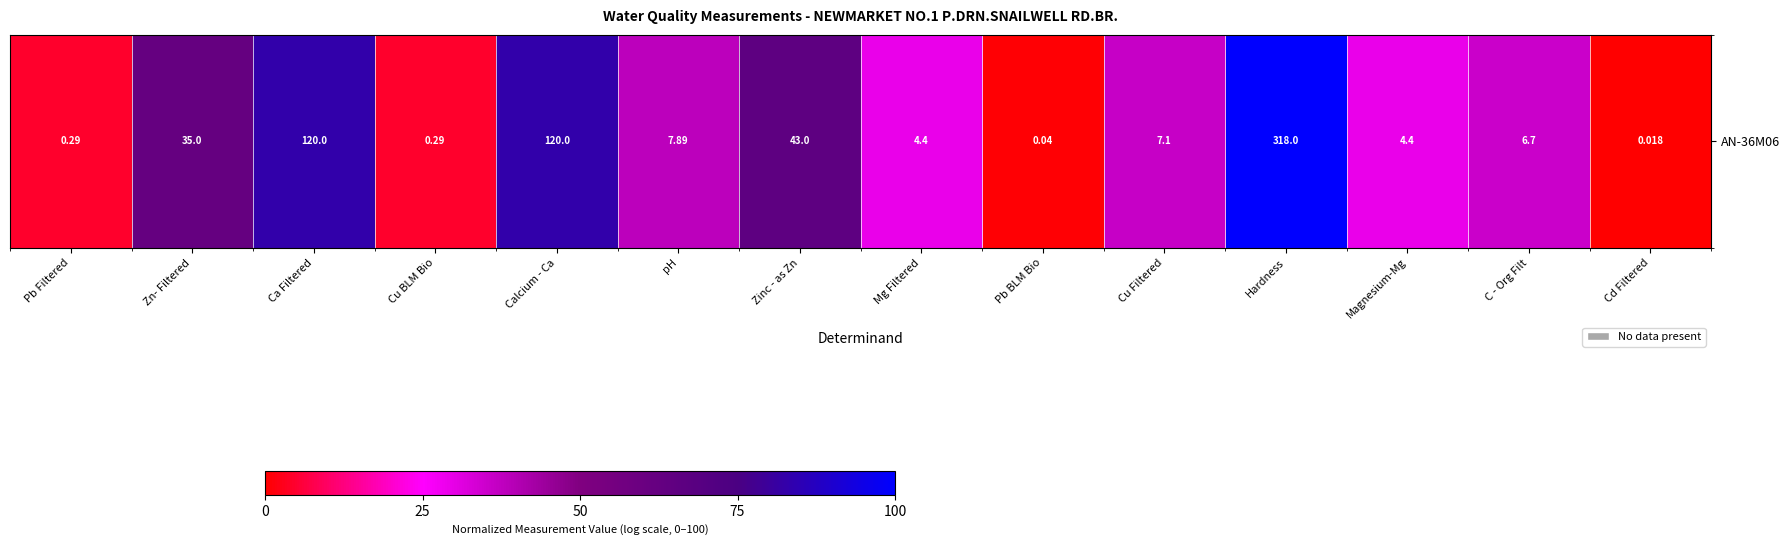

Between Ca Filtered and Zinc - as Zn, which is larger?

Ca Filtered